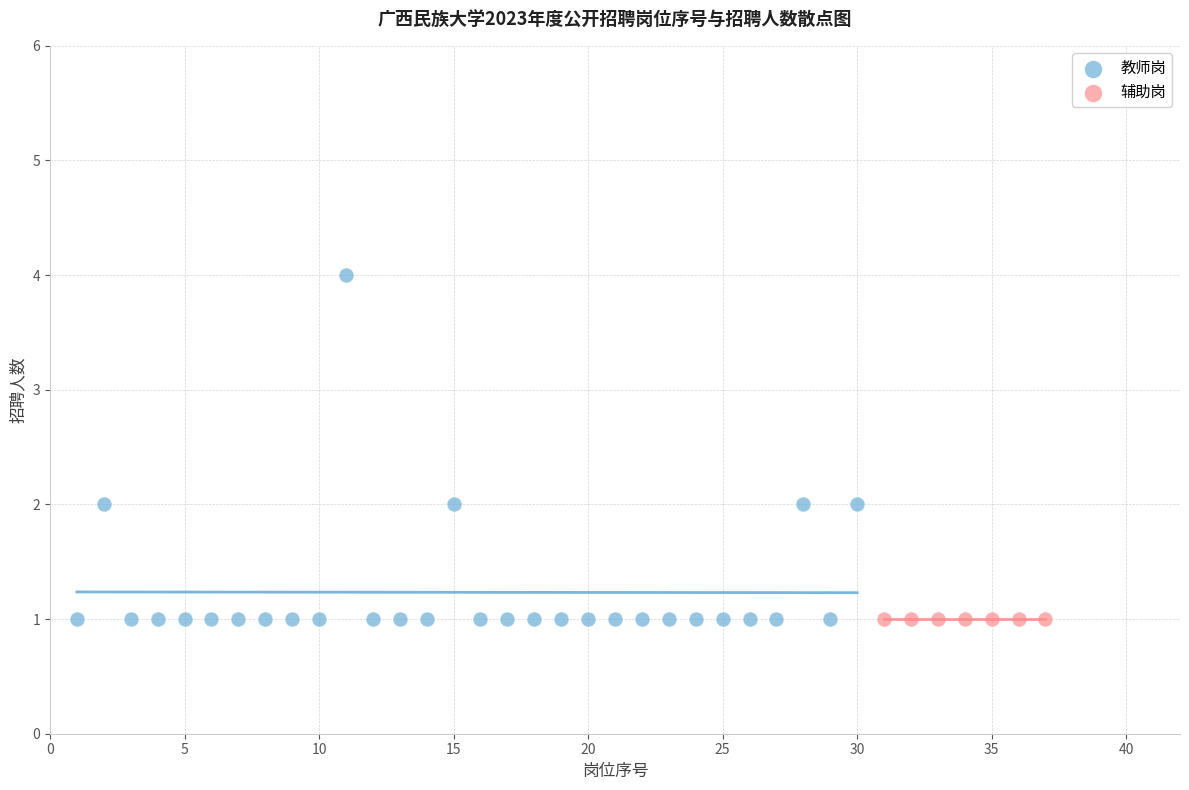

Which series contains the highest Y value?

教师岗